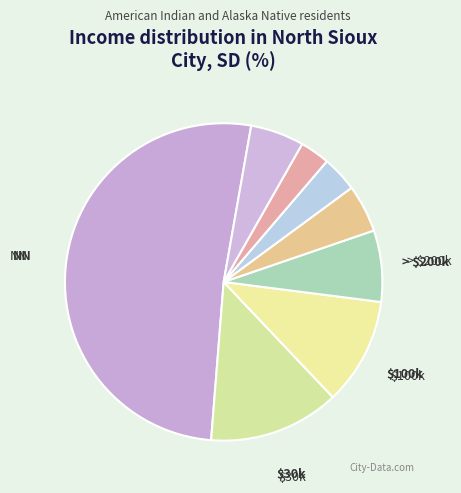

Count the number of slices in the pie.

8